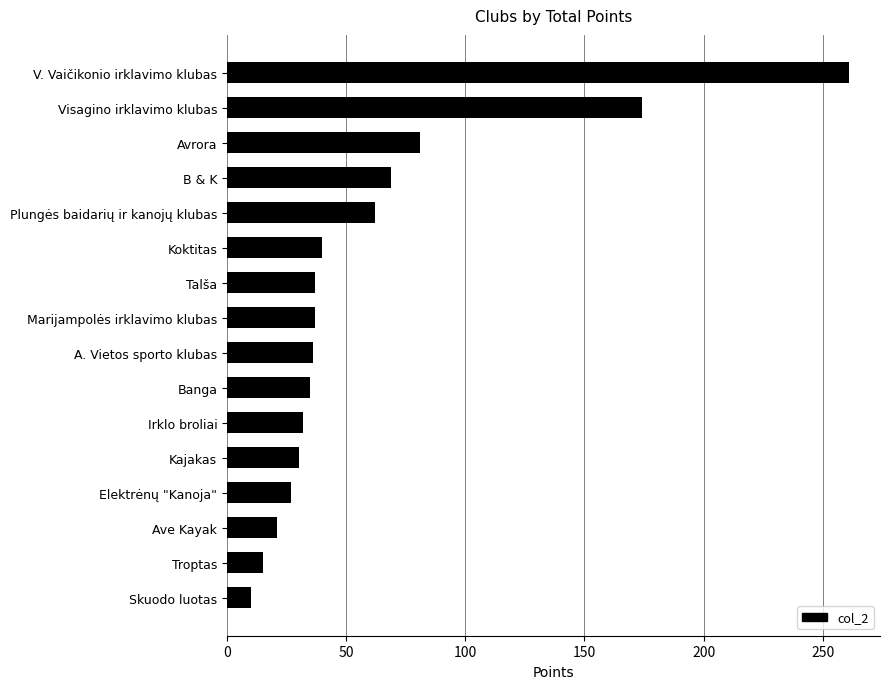

Approximately how many times larger is the value at A. Vietos sporto klubas compared to Kajakas?

1.2